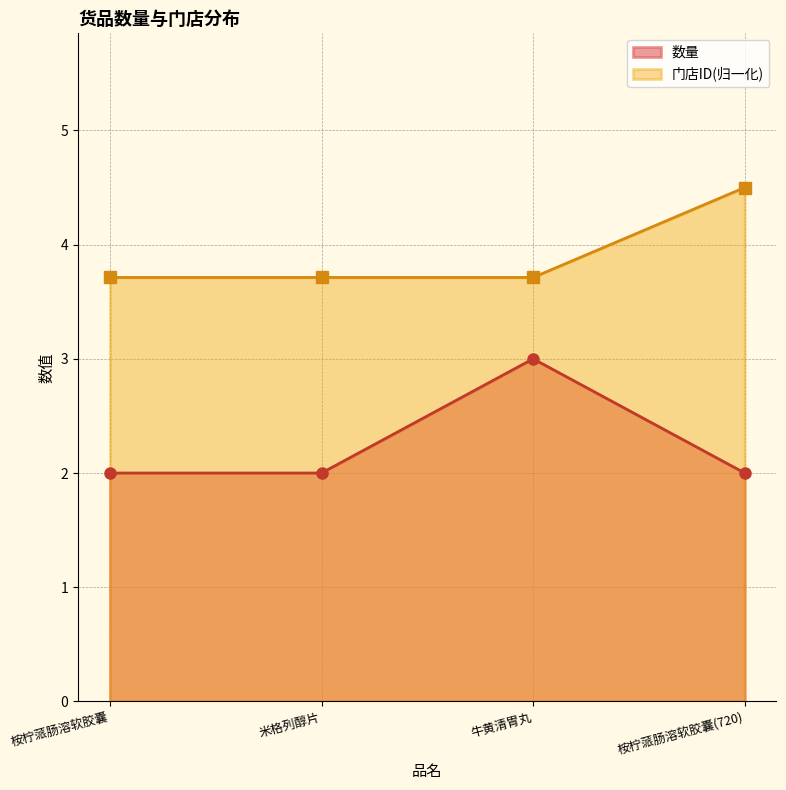

True or false: 数量 and 门店ID cross at least once.

False